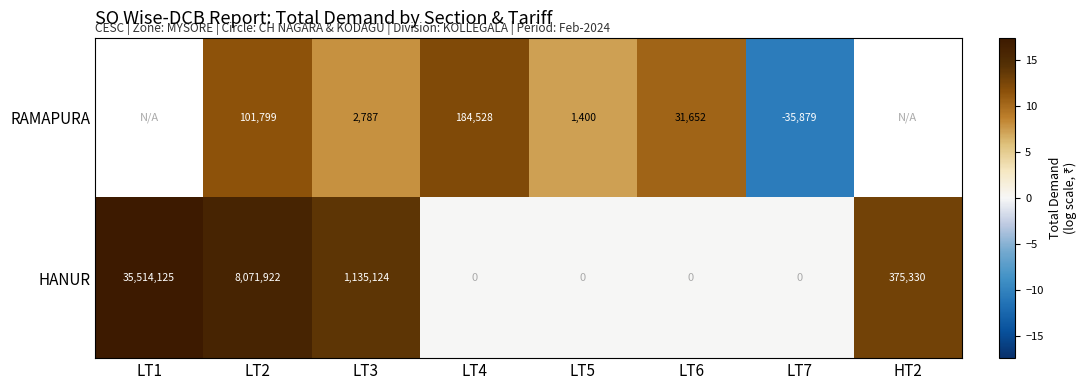

Which series changed the most between LT5 and LT7?

RAMAPURA